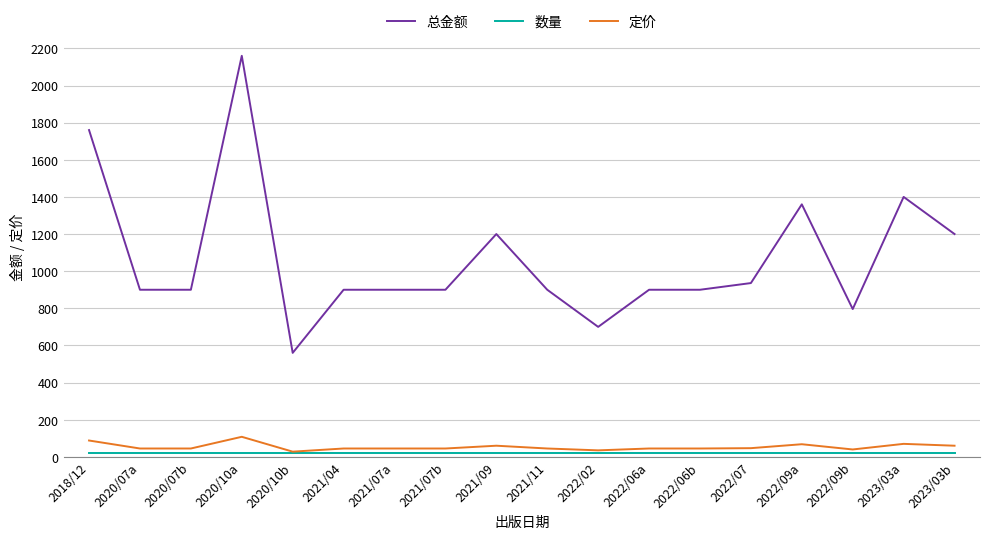

Which series changed the most between 2020/10a and 2020/10b?

总金额